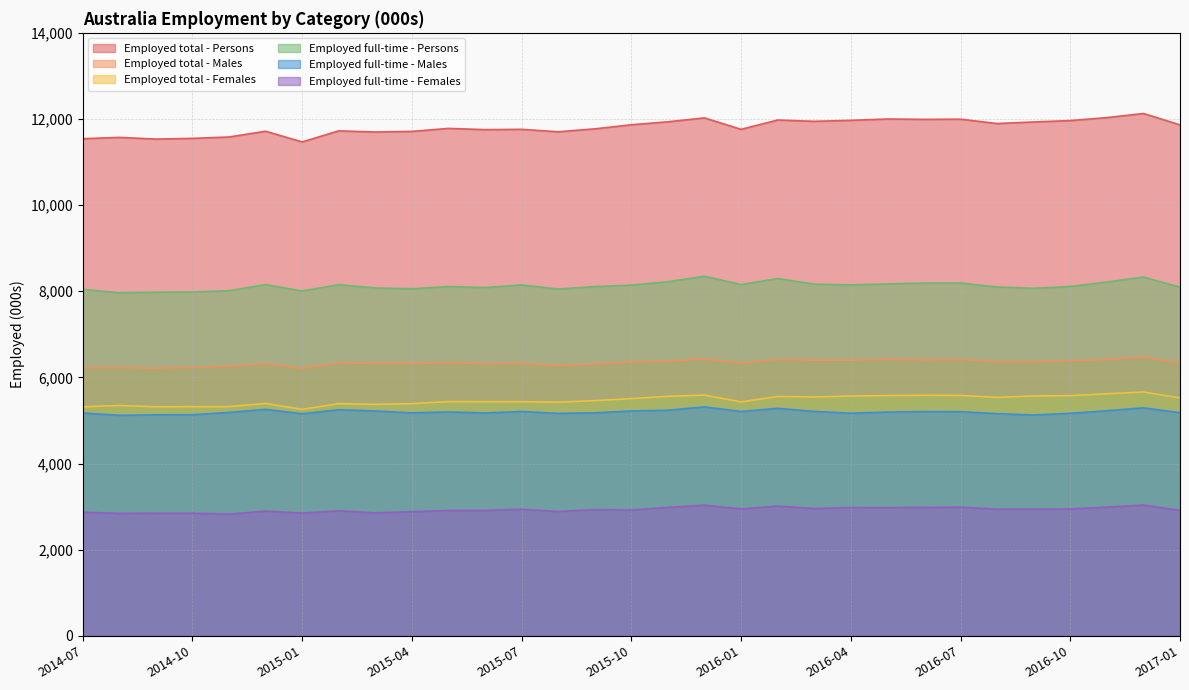

At how many categories does at least one series exceed 3762?

31